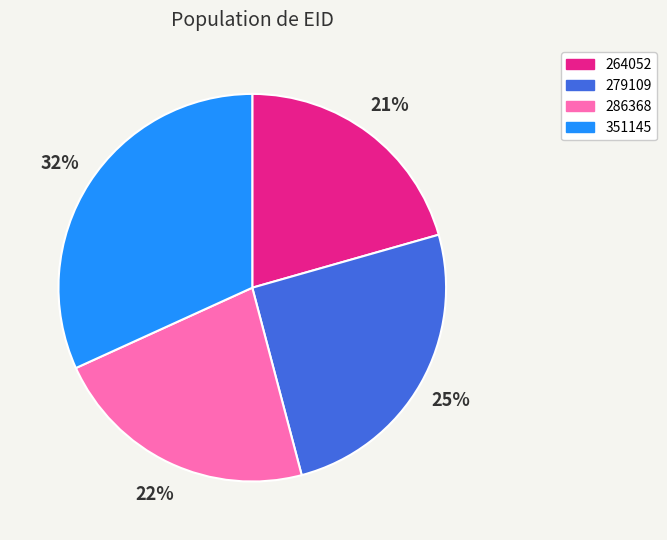

Is it true that 351145 is 32% of the pie?

True